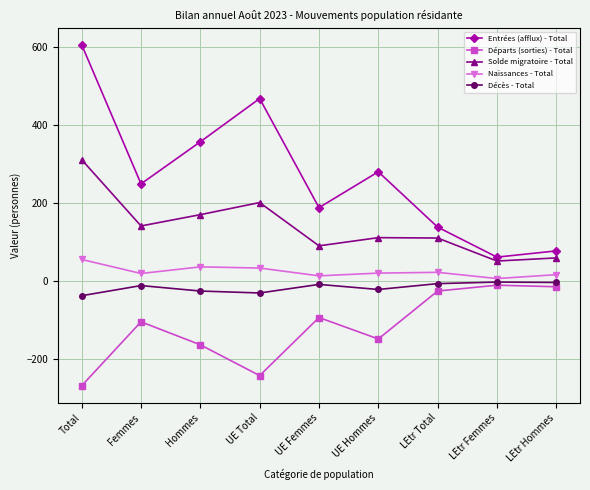

At which category does Entrées (afflux) - Total reach its first local peak?

UE Total